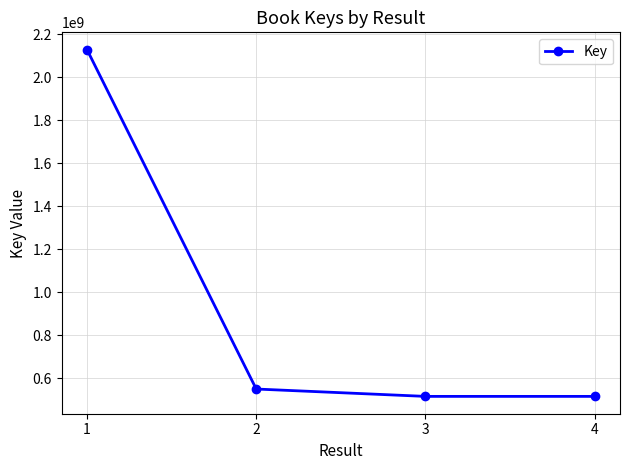

What is the value of the 2nd point from the left?

548838042